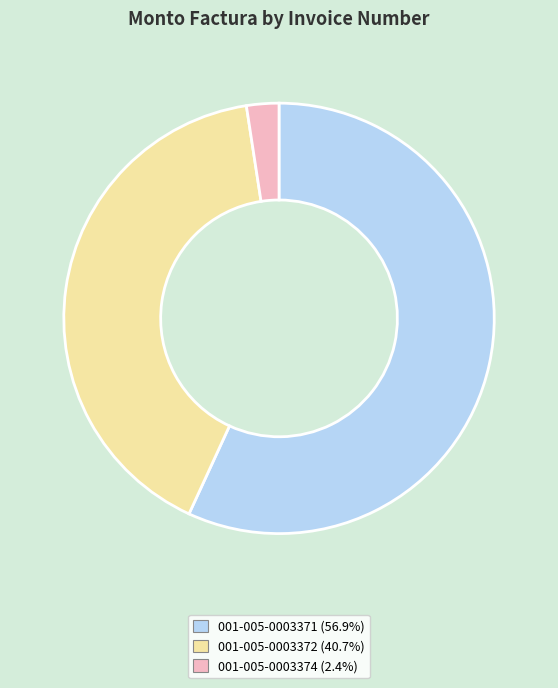

Combined, do 001-005-0003372 and 001-005-0003371 account for over 50%?

Yes